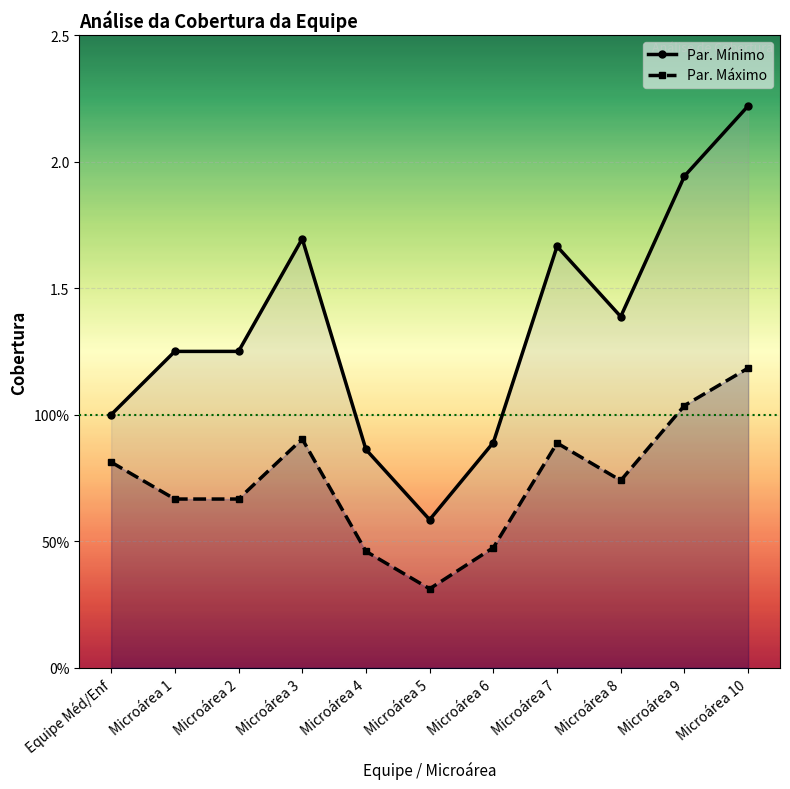

What is the difference between the second highest and second lowest values in the Par. Máximo series?

0.6